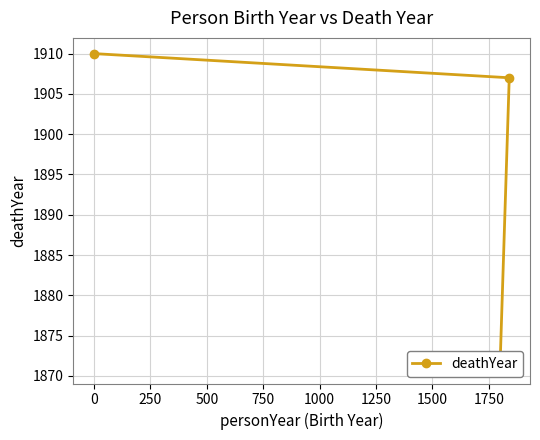

Does the chart have visible grid lines?

Yes